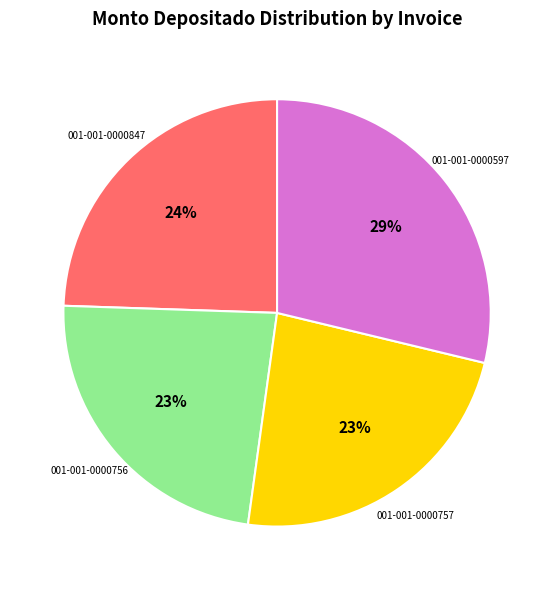

To the nearest percent, what is the average slice percentage?

25%